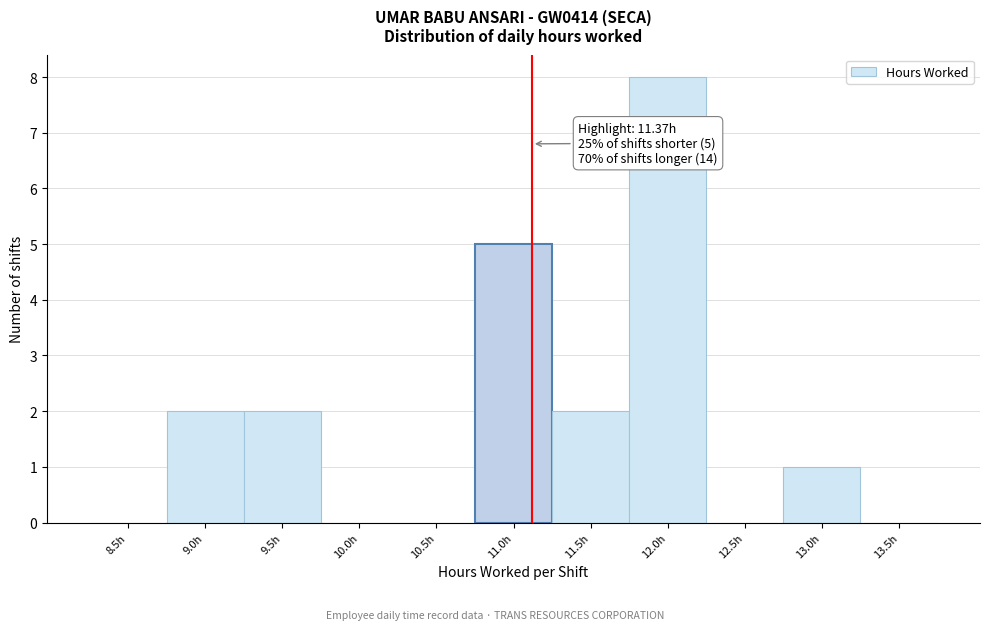

Reading right to left, transcribe all the data shown in this chart.

13.5h=0	13.0h=1	12.5h=0	12.0h=8	11.5h=2	11.0h=5	10.5h=0	10.0h=0	9.5h=2	9.0h=2	8.5h=0